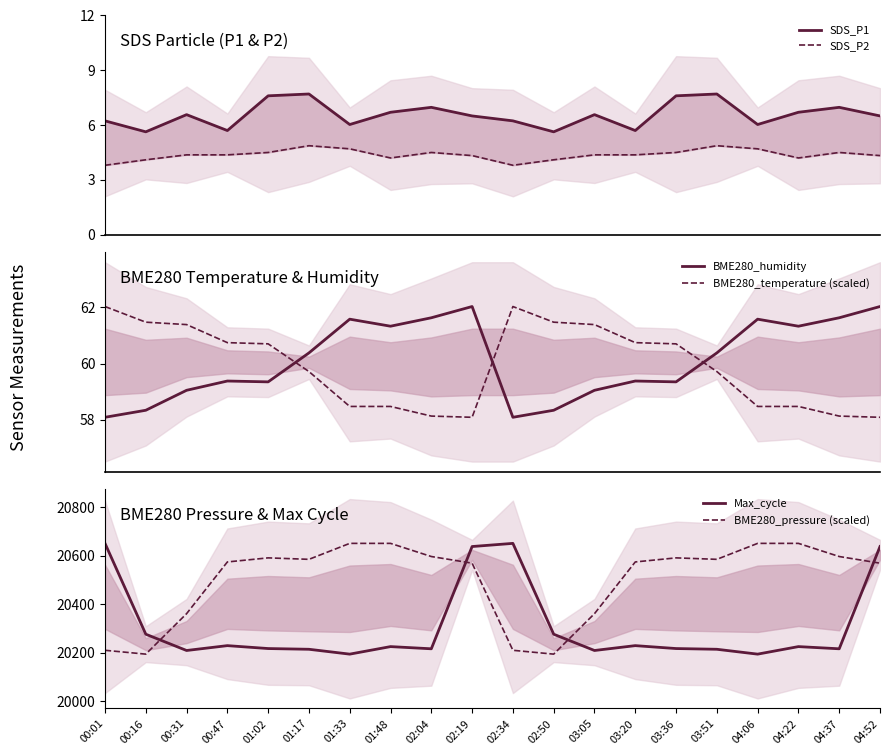

Reading left to right, what are all the values shown in this chart?

SDS_P1: 6.2	5.6	6.6	5.7	7.6	7.7	6.0	6.7	7.0	6.5	6.2	5.6	6.6	5.7	7.6	7.7	6.0	6.7	7.0	6.5
SDS_P2: 3.8	4.1	4.4	4.4	4.5	4.9	4.7	4.2	4.5	4.3	3.8	4.1	4.4	4.4	4.5	4.9	4.7	4.2	4.5	4.3
BME280_humidity: 58.1	58.3	59.0	59.4	59.4	60.4	61.6	61.3	61.6	62.0	58.1	58.3	59.0	59.4	59.4	60.4	61.6	61.3	61.6	62.0
BME280_temperature (scaled): 62.0	61.5	61.4	60.7	60.7	59.7	58.5	58.5	58.1	58.1	62.0	61.5	61.4	60.7	60.7	59.7	58.5	58.5	58.1	58.1
Max_cycle: 20650.0	20276.0	20209.0	20229.0	20217.0	20214.0	20194.0	20225.0	20216.0	20637.0	20650.0	20276.0	20209.0	20229.0	20217.0	20214.0	20194.0	20225.0	20216.0	20637.0
BME280_pressure (scaled): 20209.8	20194.0	20360.6	20573.5	20590.3	20584.3	20650.0	20650.0	20595.9	20568.5	20209.8	20194.0	20360.6	20573.5	20590.3	20584.3	20650.0	20650.0	20595.9	20568.5